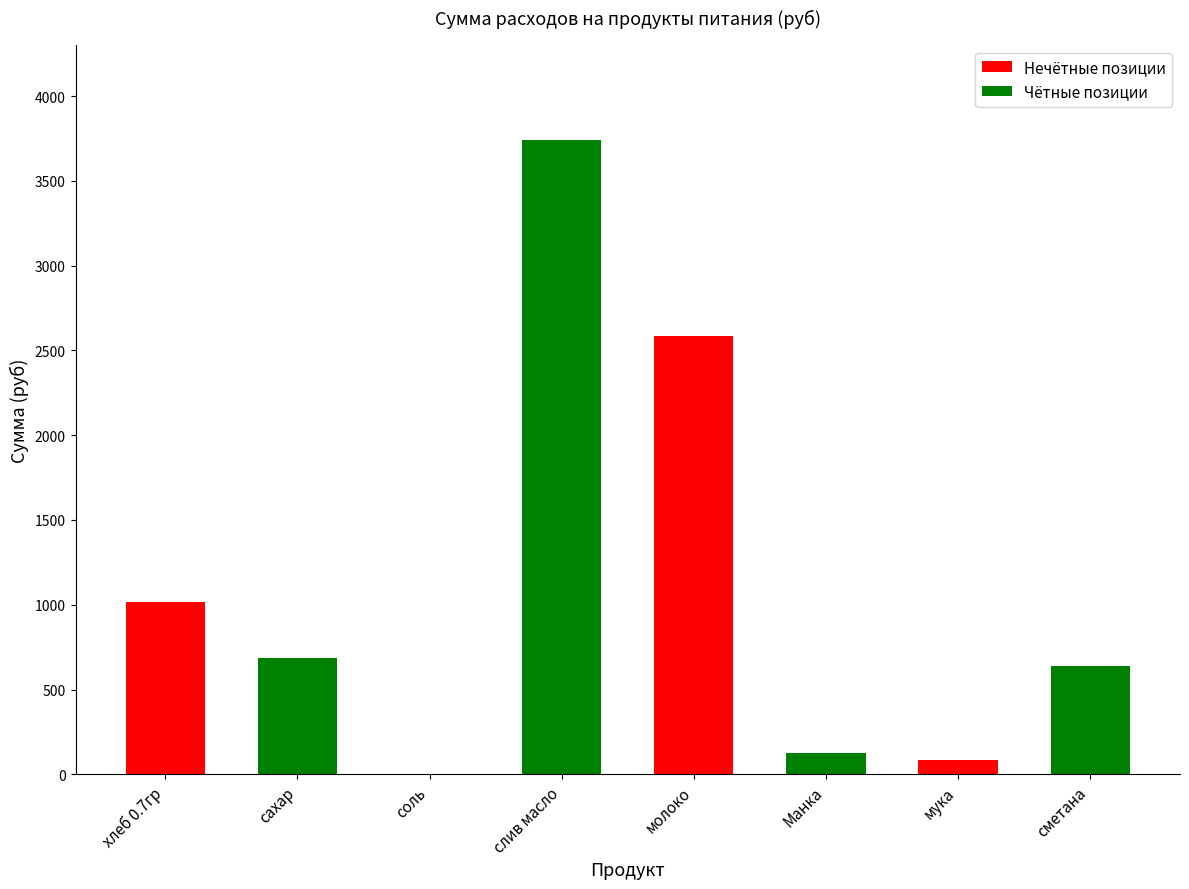

What is the change in value from молоко to Манка?

-2461.9